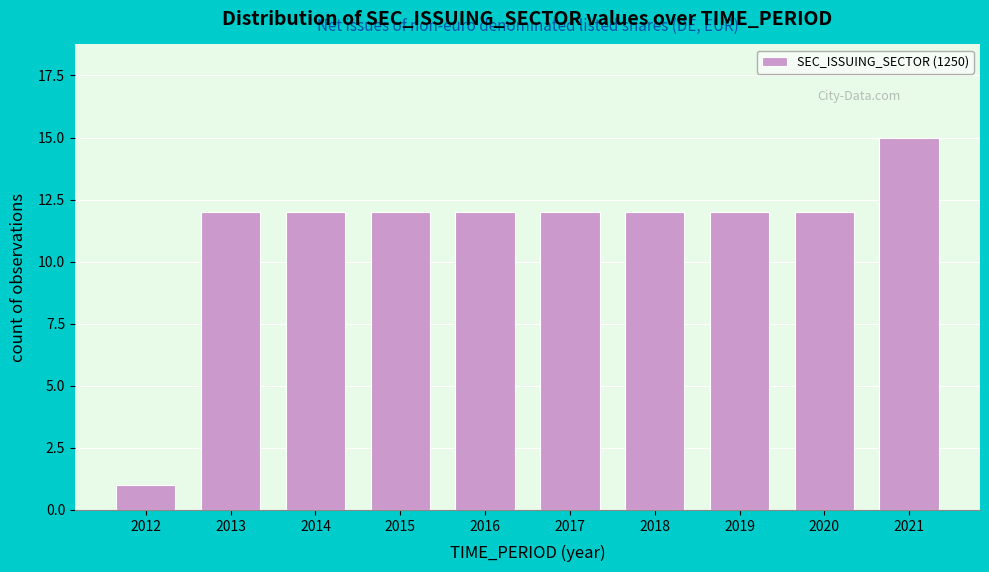

Reading left to right, extract all data points from this chart.

2012=1	2013=12	2014=12	2015=12	2016=12	2017=12	2018=12	2019=12	2020=12	2021=15